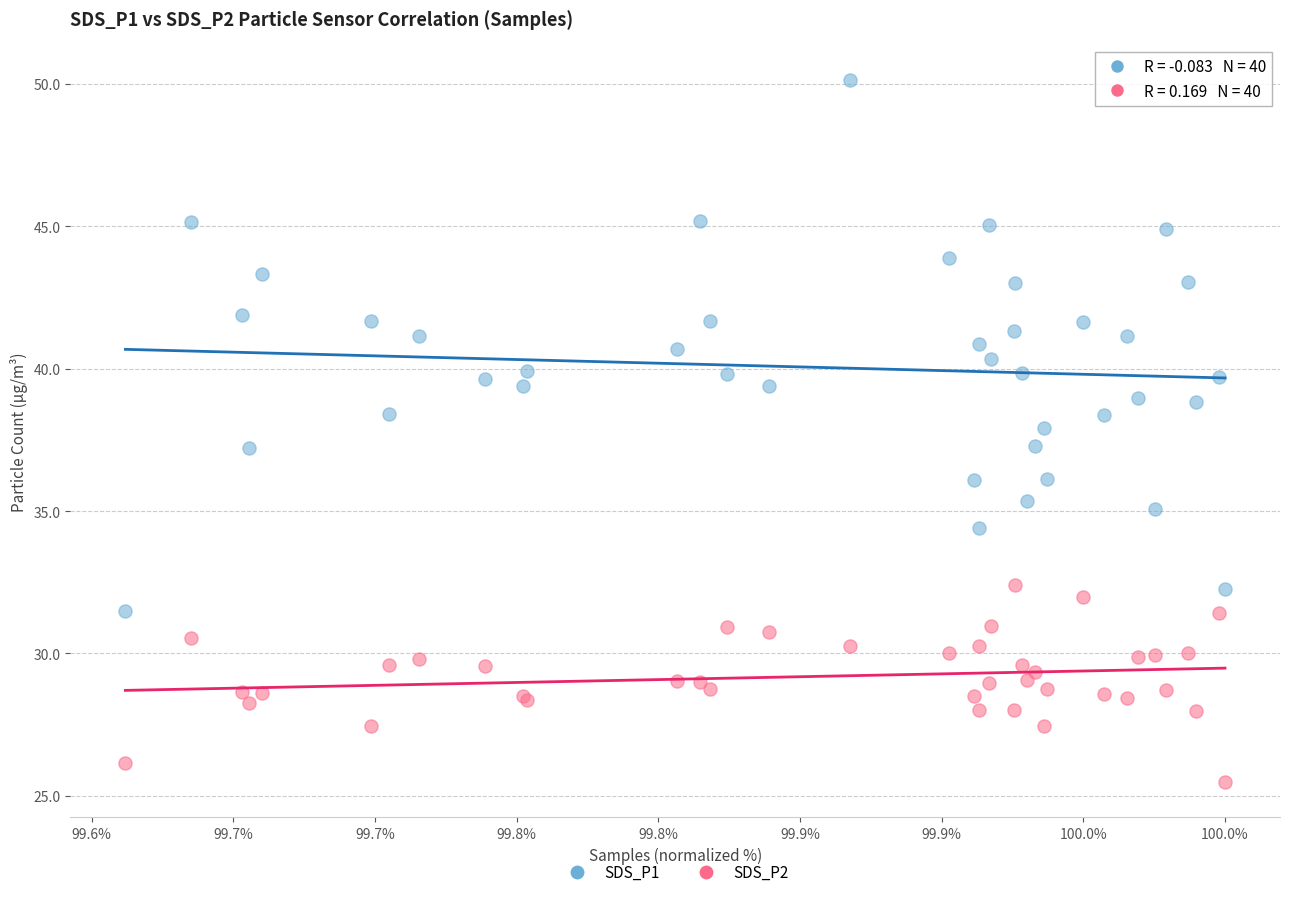

Which series contains the highest Y value?

SDS_P1